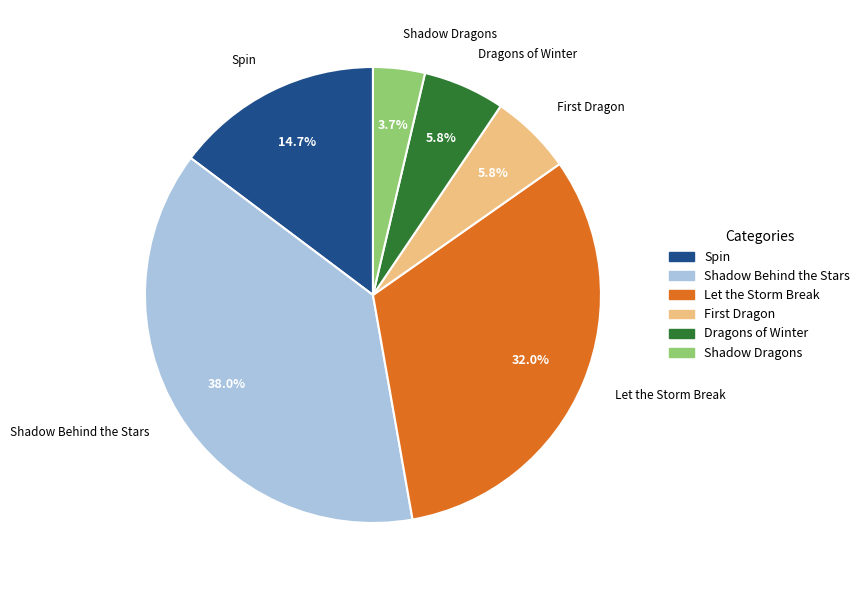

How many slices are in this pie chart?

6